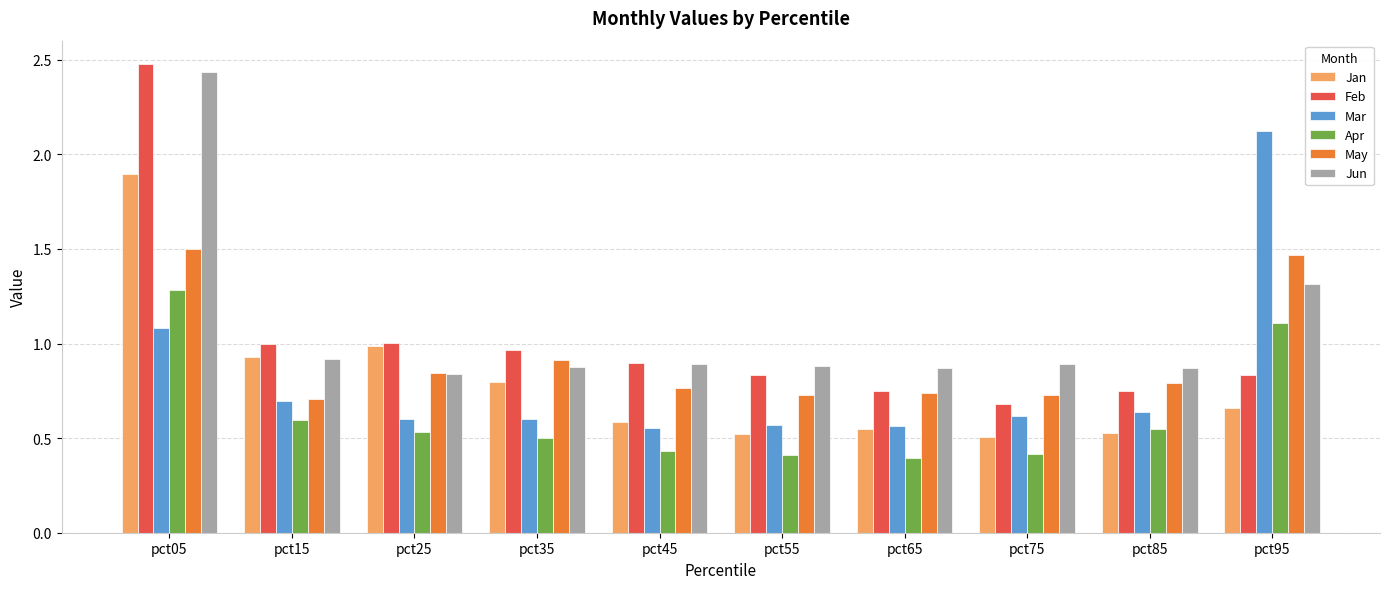

The value of Apr at pct85 is 0.3. True or false?

False